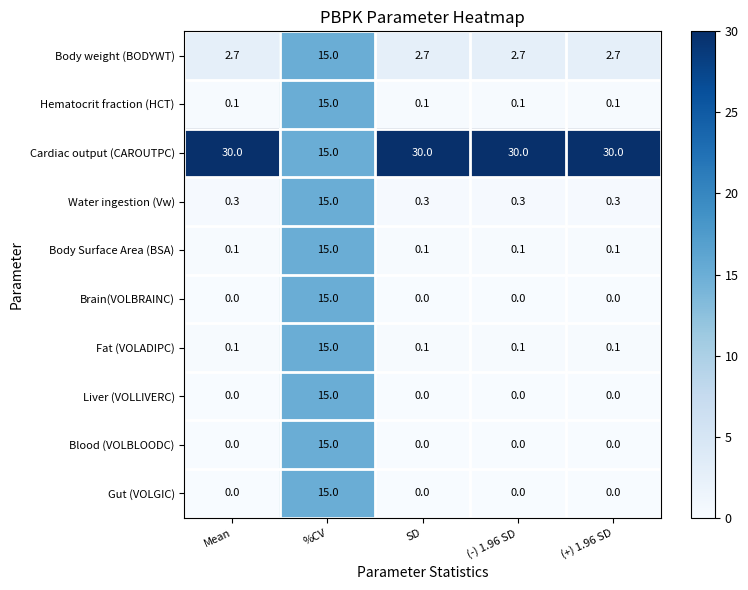

What is the total value across all series at SD?

33.3